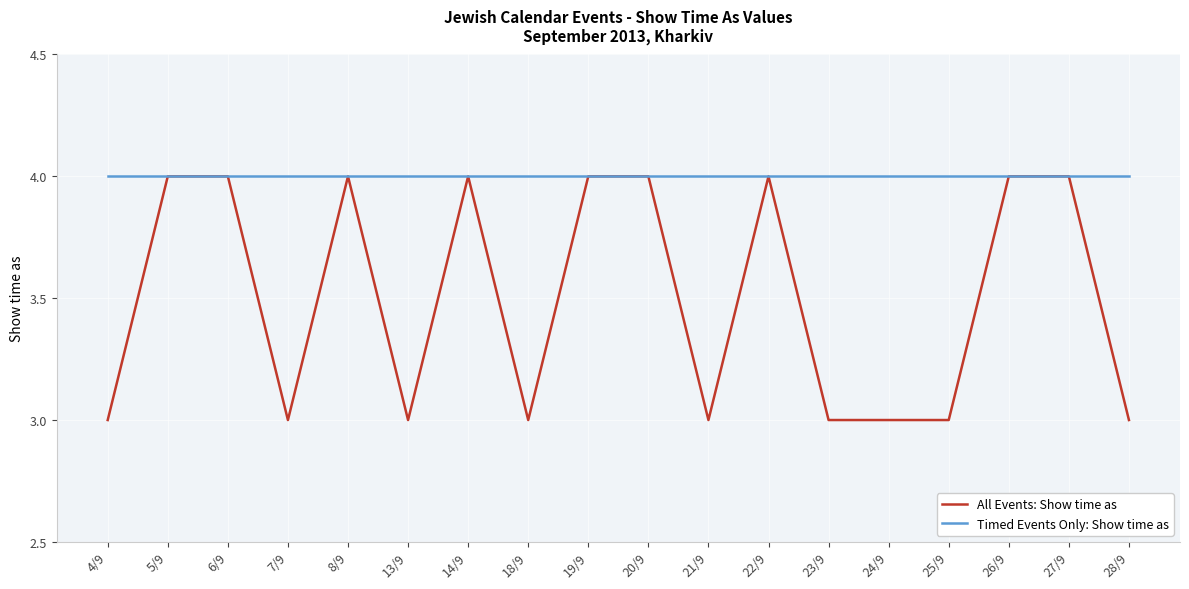

What is the highest value of the All Events: Show time as series?

4